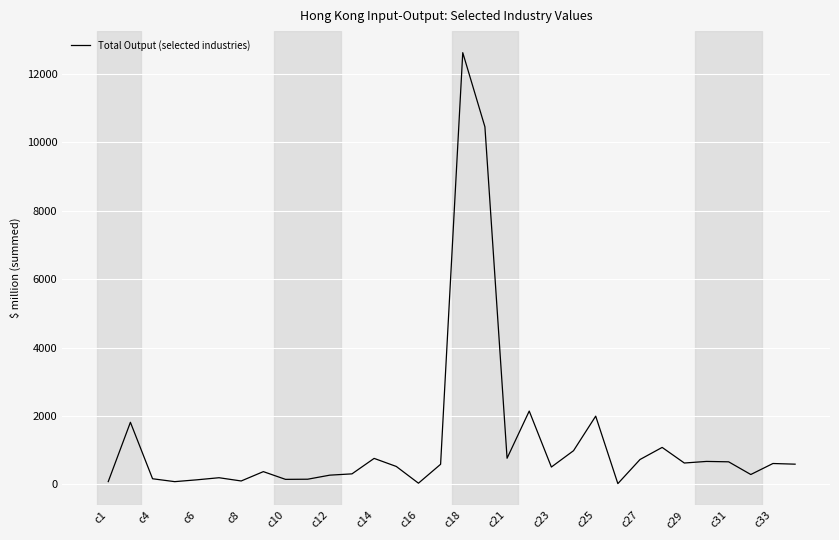

What is the greatest value displayed?

12623.9